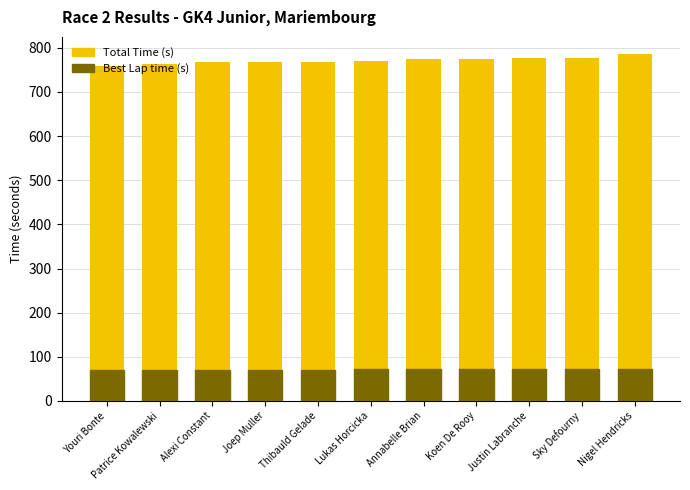

True or false: Best Lap time (s) has a value of 33.4 at Lukas Horcicka.

False